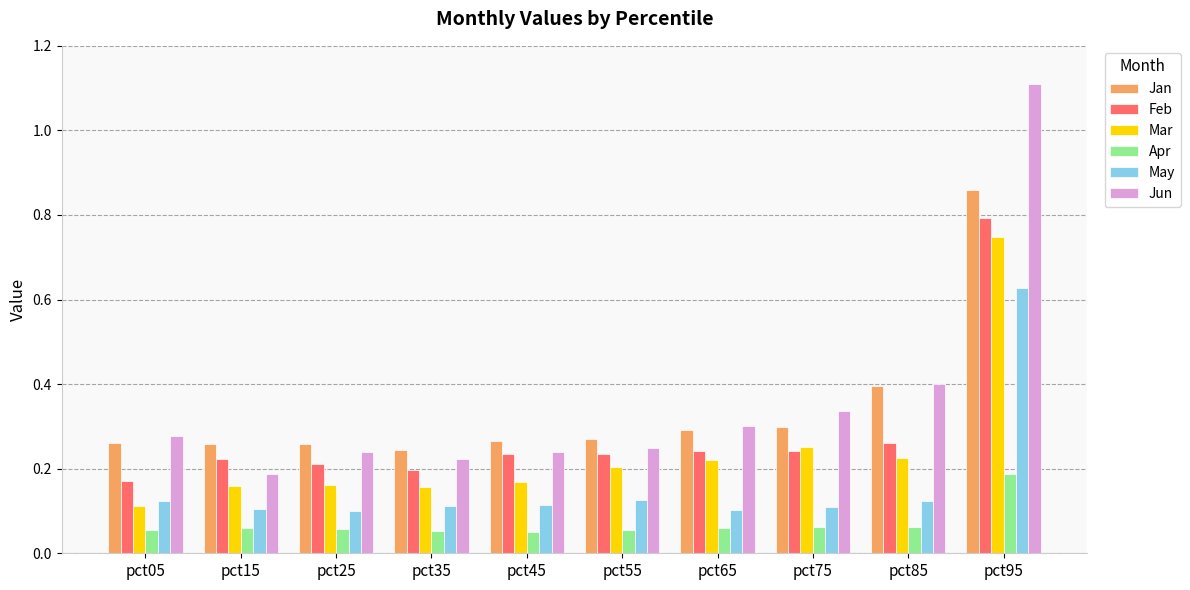

True or false: May has a value of 0.1 at pct55.

True